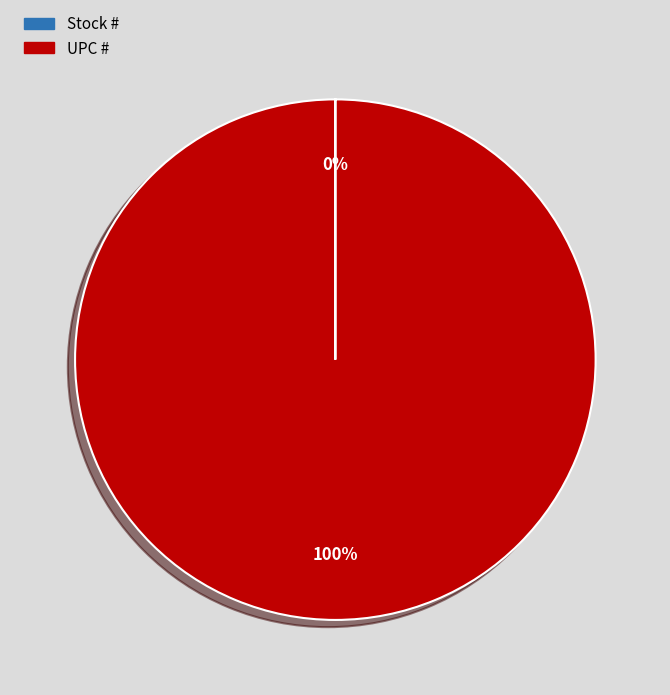

To the nearest percent, what is the average slice percentage?

50%